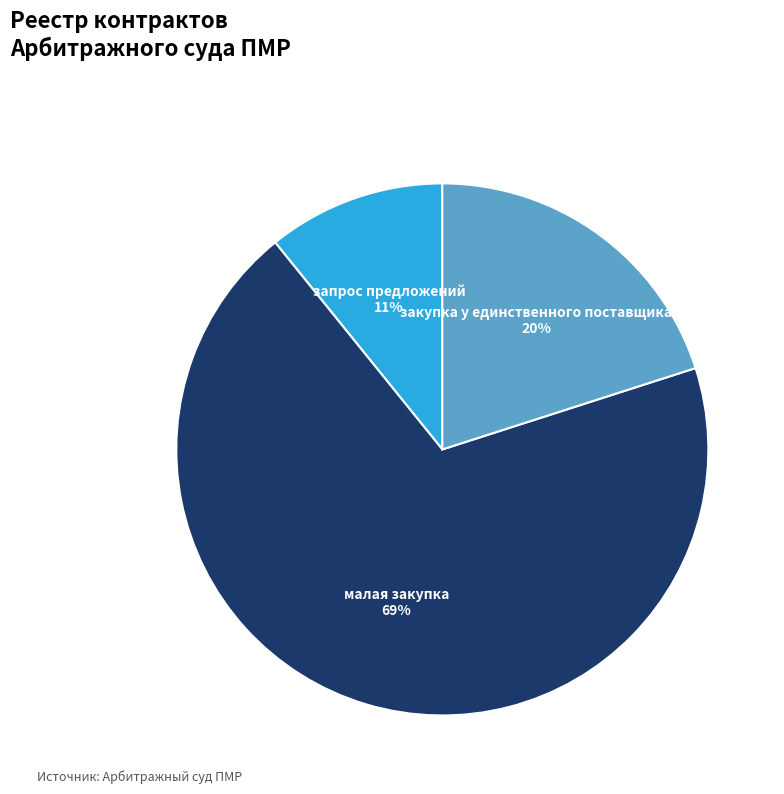

To the nearest percent, what is the average slice percentage?

33%